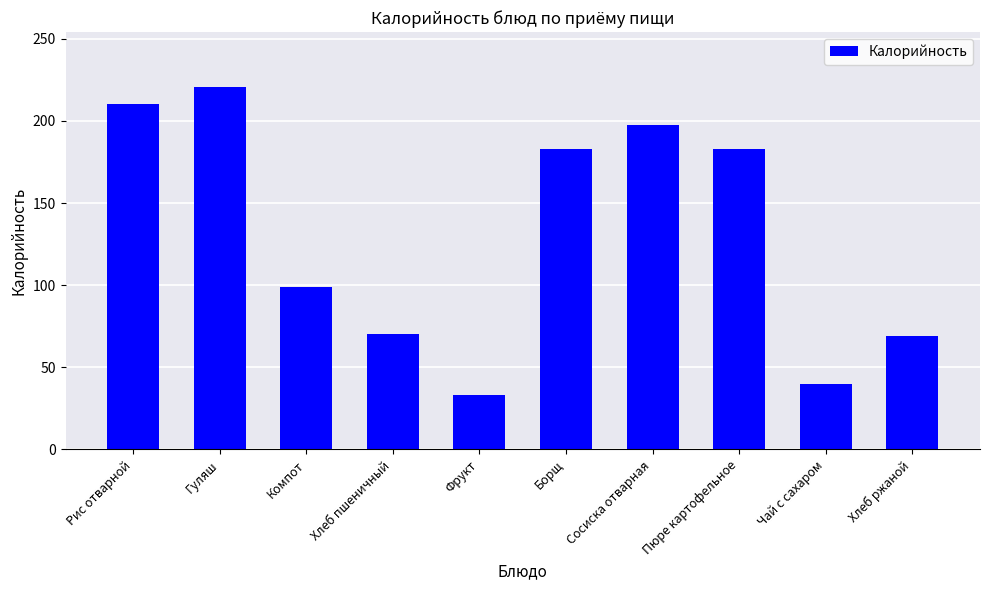

The chart shows a value of 69.0 at Хлеб ржаной. True or false?

True